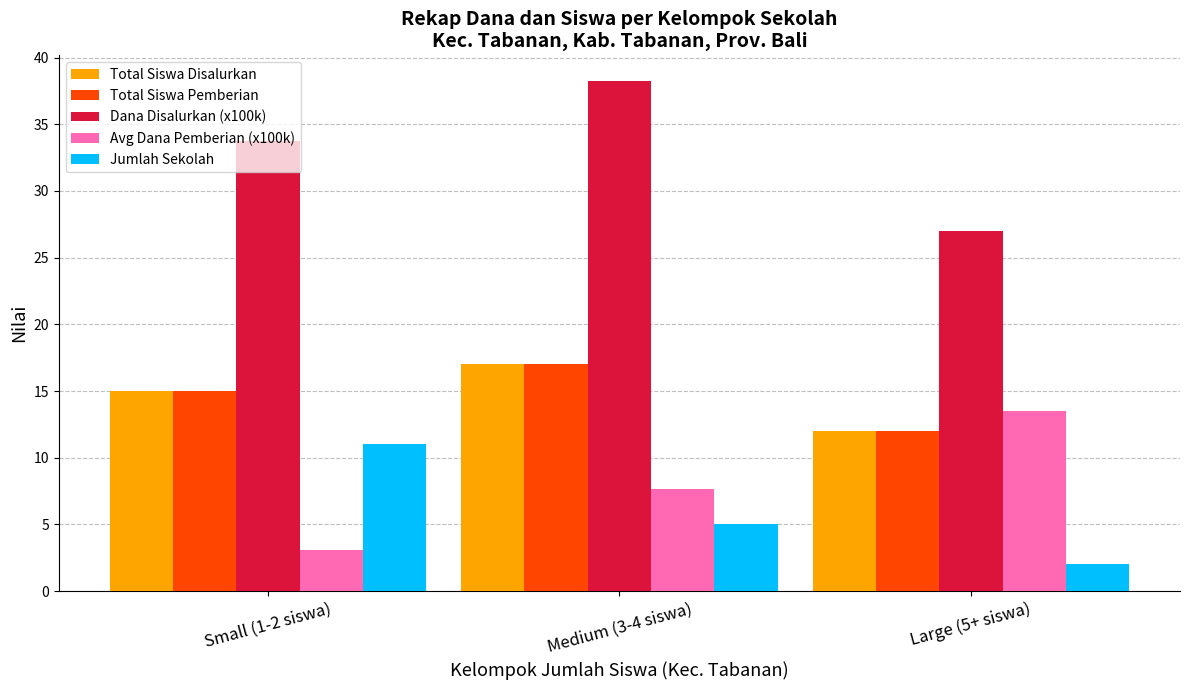

How many Total Siswa Pemberian values are between 12 and 17?

3